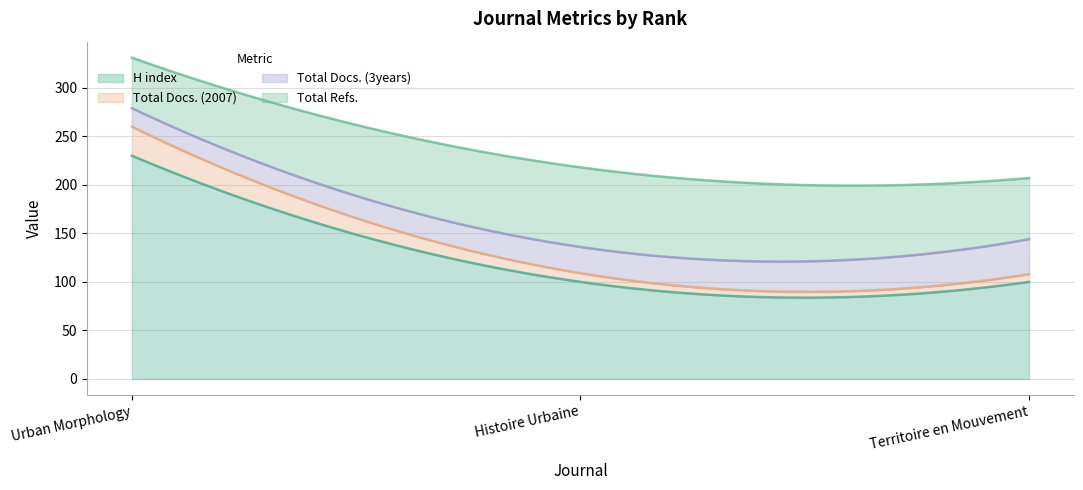

True or false: H index has a value of 32 at Histoire Urbaine.

False